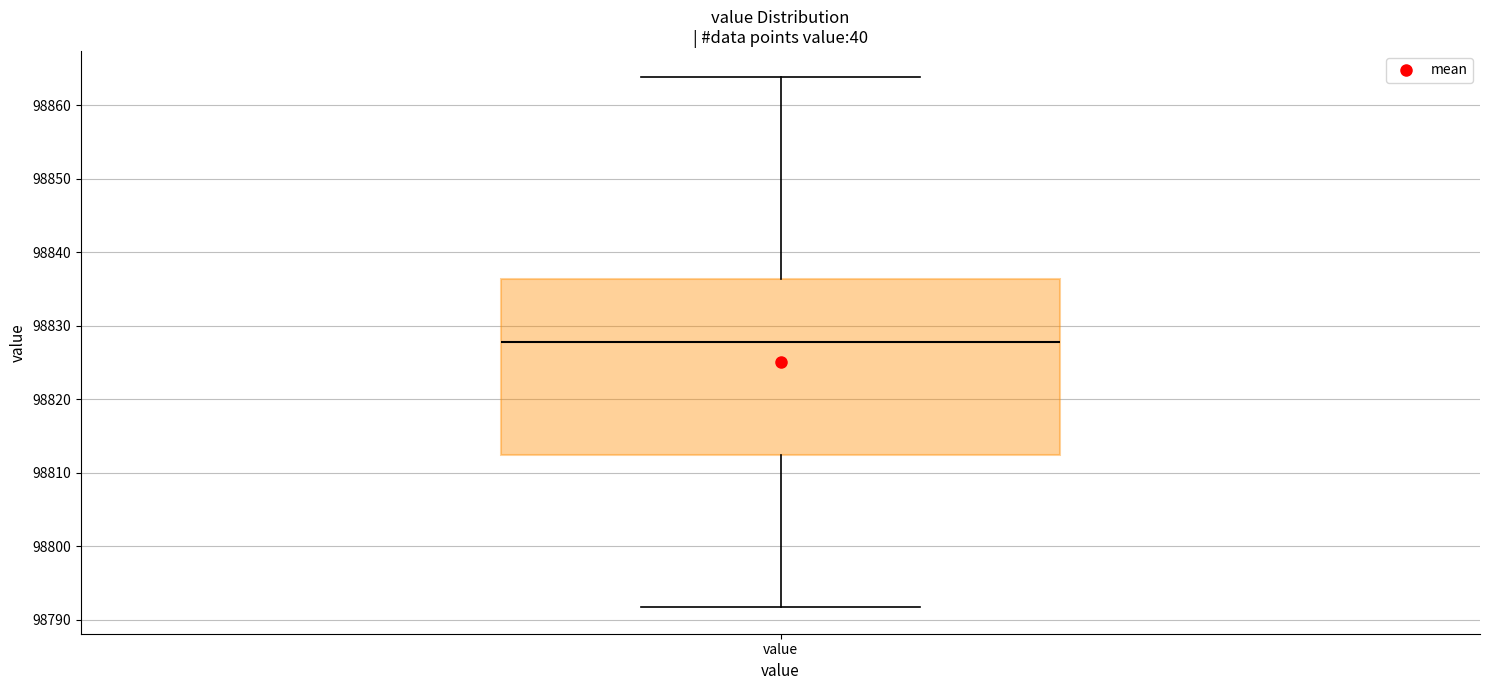

Where does the upper whisker of the box for value end on the y-axis? The values are not printed on the chart, so give them approximately, as read against the axis.

98864